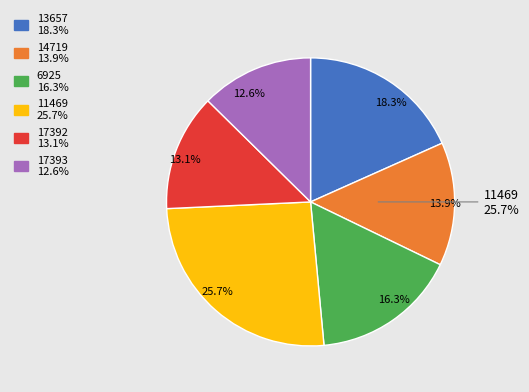

Rank the categories by value from lowest to highest.

17393, 17392, 14719, 6925, 13657, 11469